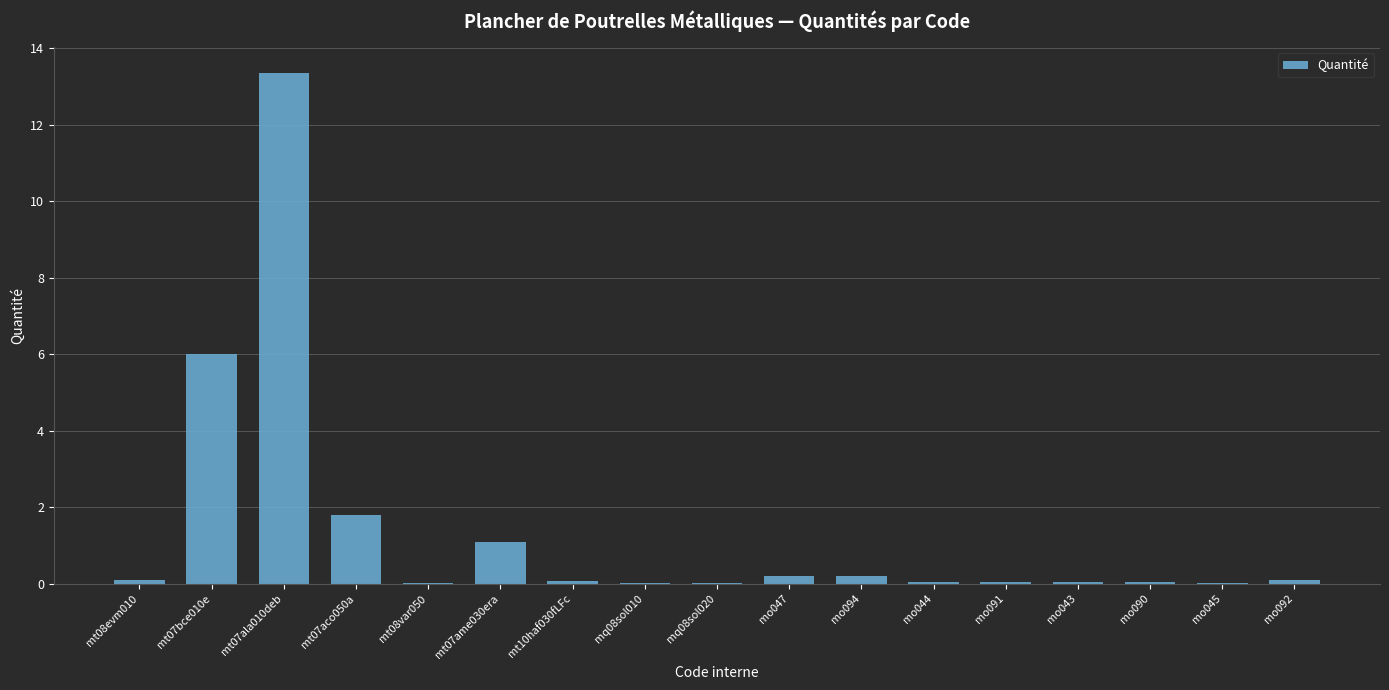

What value does the data have at mt07ala010deb?

13.4